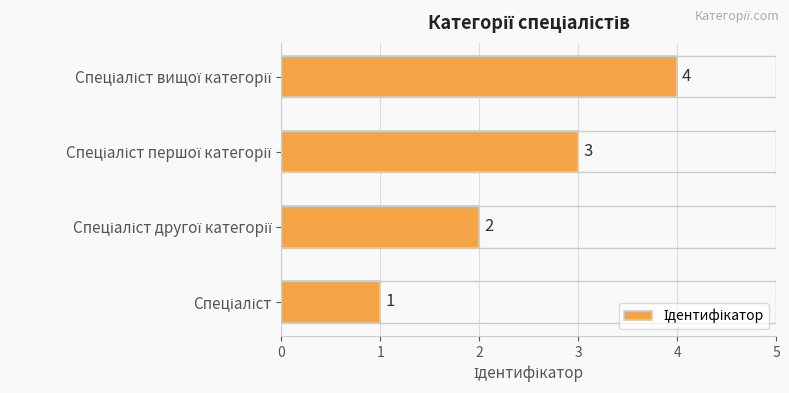

How many values are between 2 and 4?

3